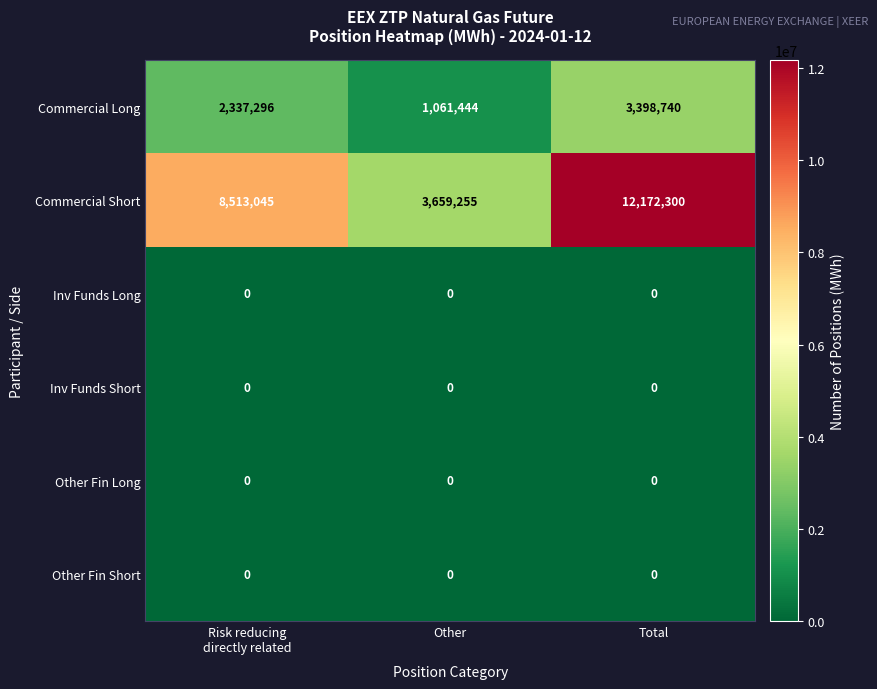

Is it true that Commercial Long equals 1897026 at Other?

False